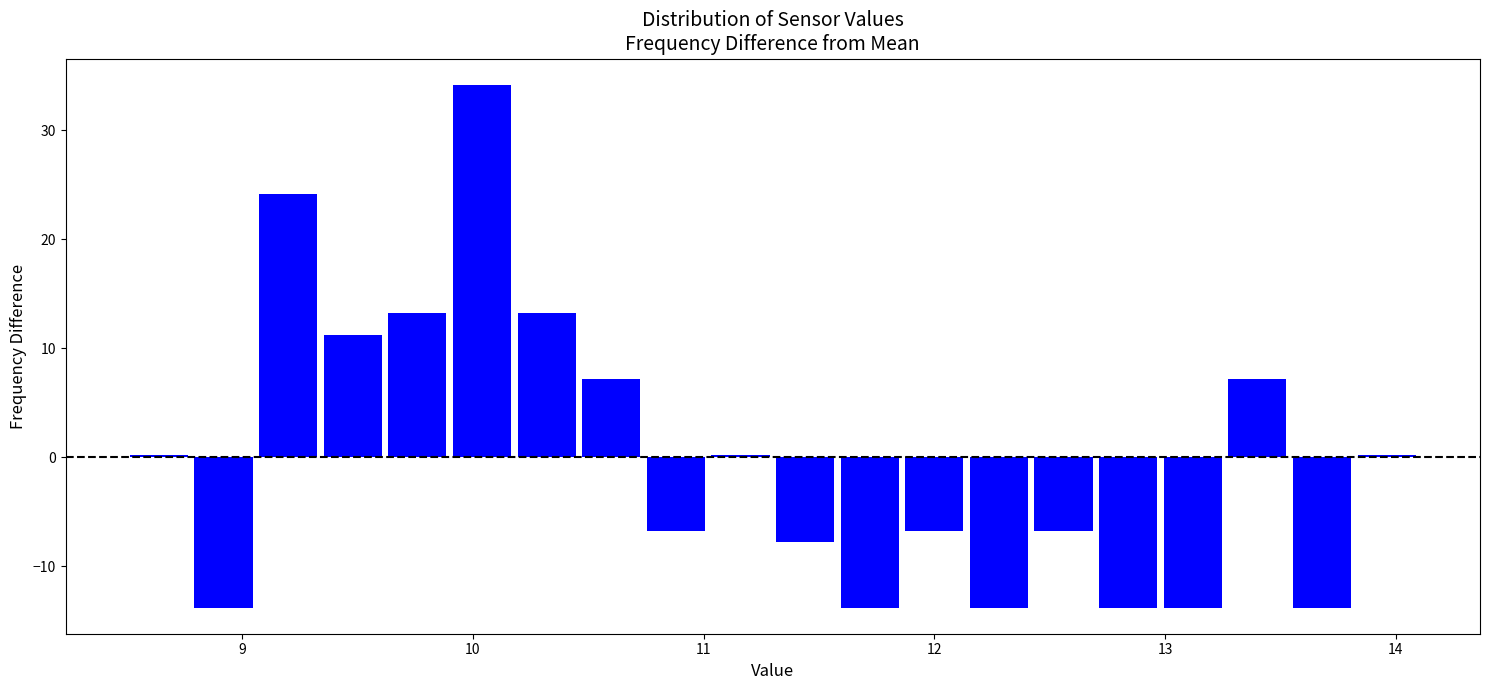

Around what value on the x-axis is the tallest bar? Give the approximate position of its centre, as read against the axis.

10.0